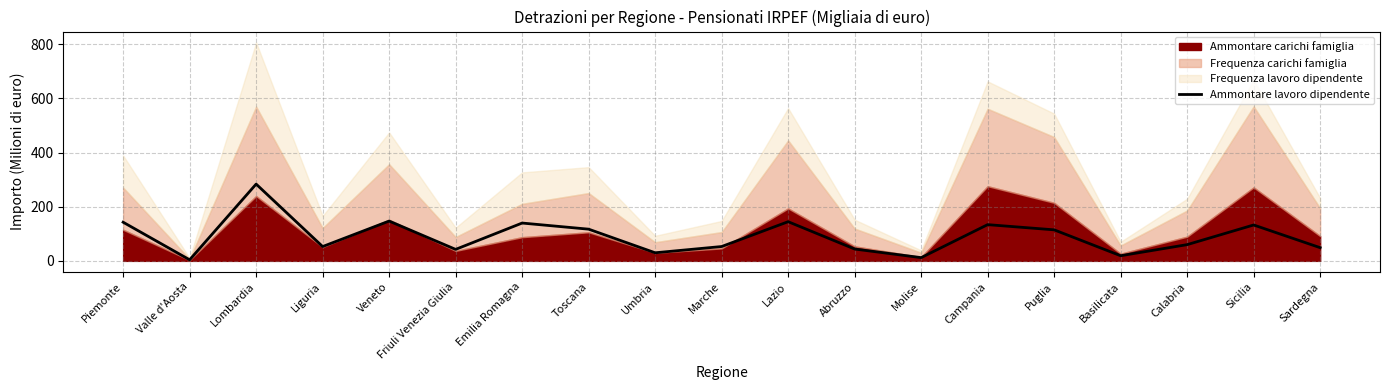

True or false: the data shows 69.5 at Friuli Venezia Giulia.

False